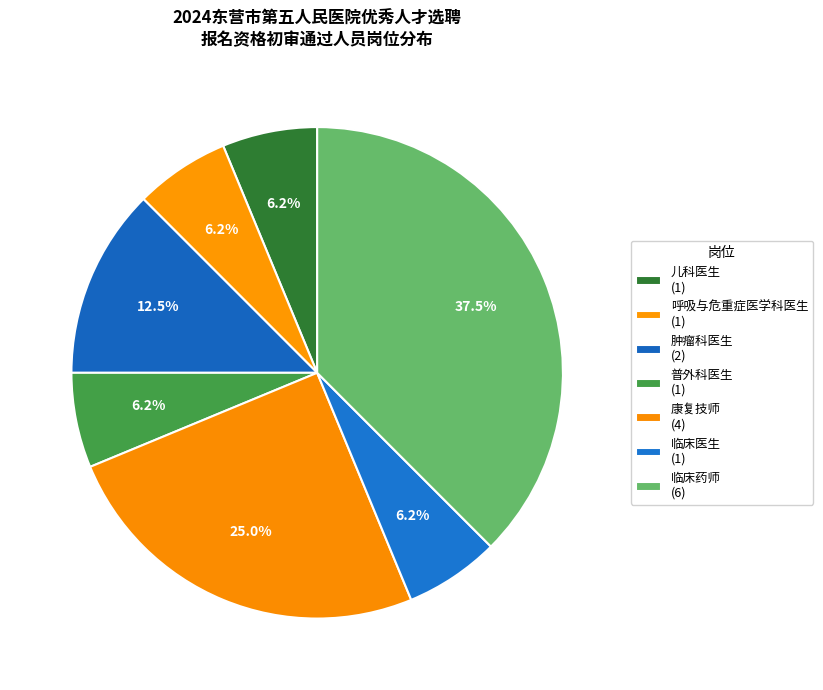

What is the ratio of the value at 康复技师 to the value at 呼吸与危重症医学科医生?

4.0